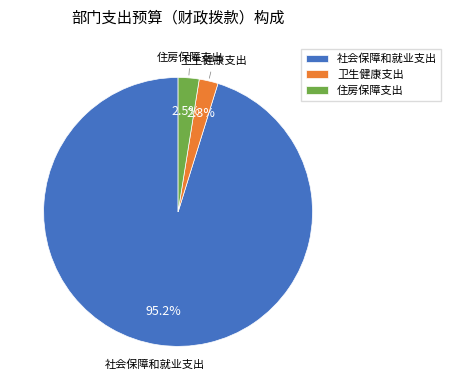

Which slice is the largest?

社会保障和就业支出